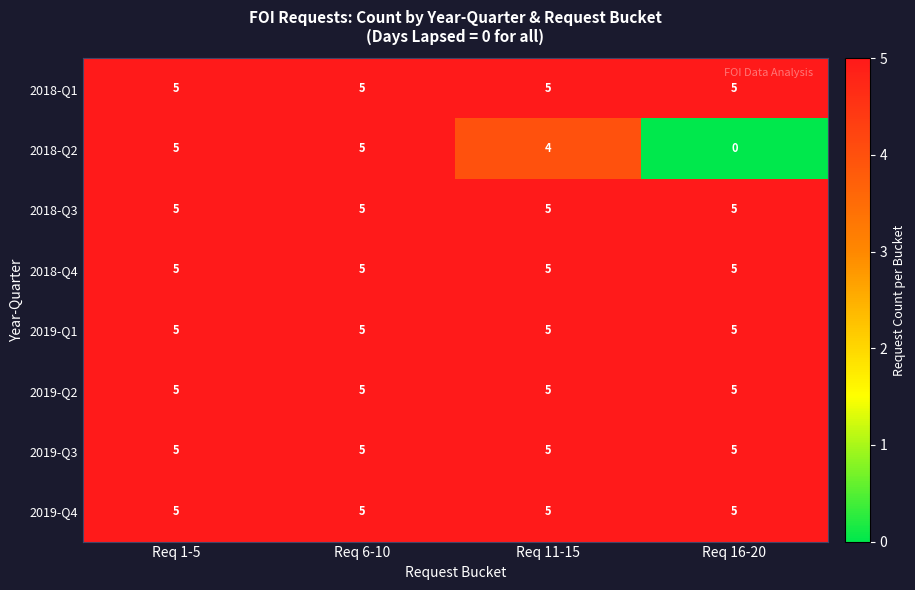

Count the number of categories in the chart.

4